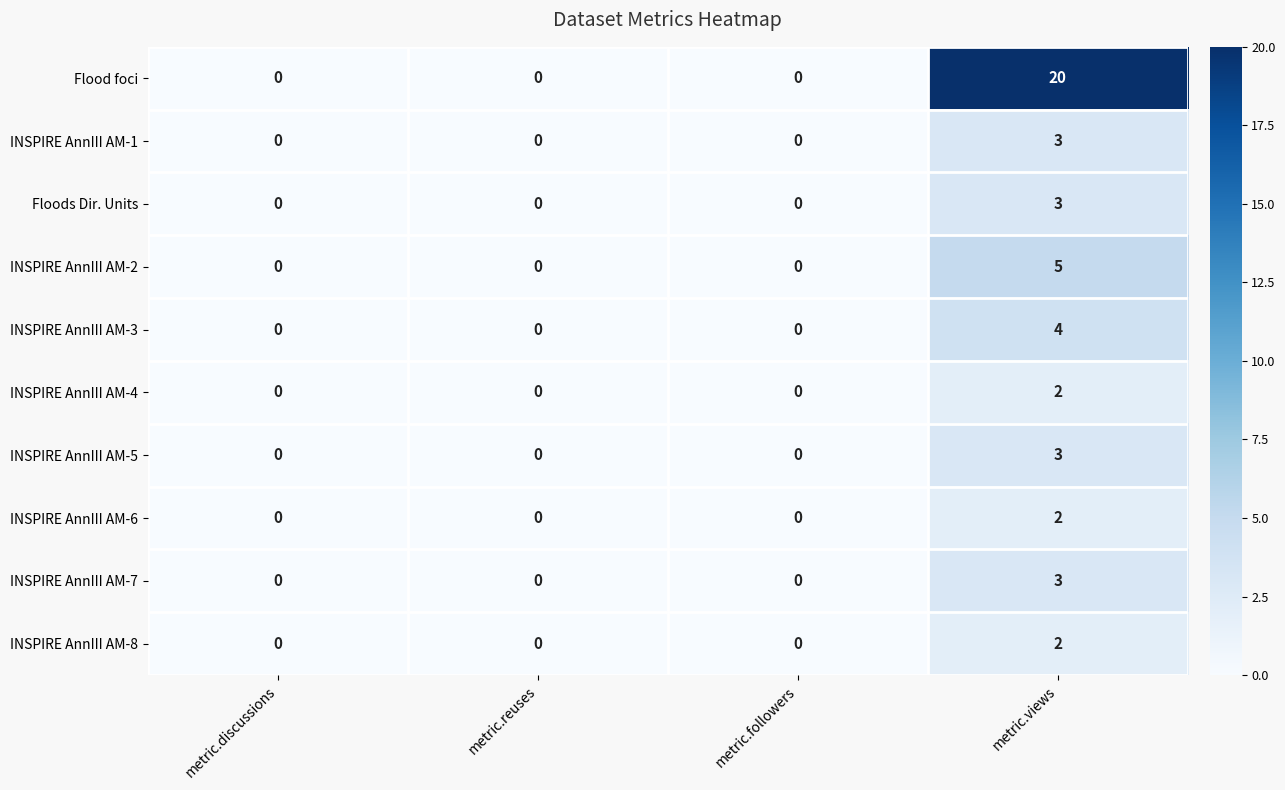

Is it true that INSPIRE AnnIII AM-3 equals 0 at metric.followers?

True